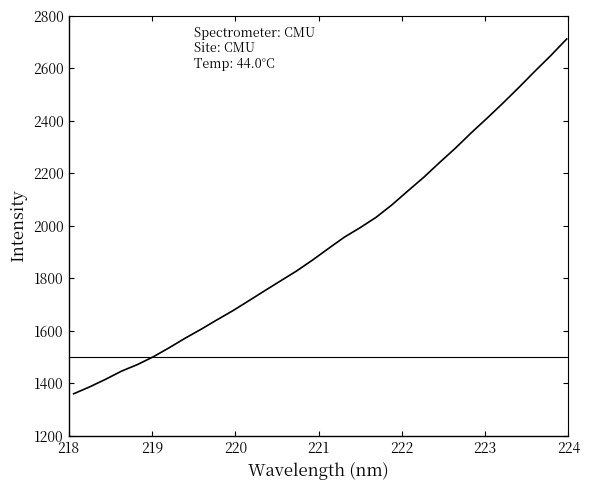

What is the difference between the maximum and minimum values?

1352.2